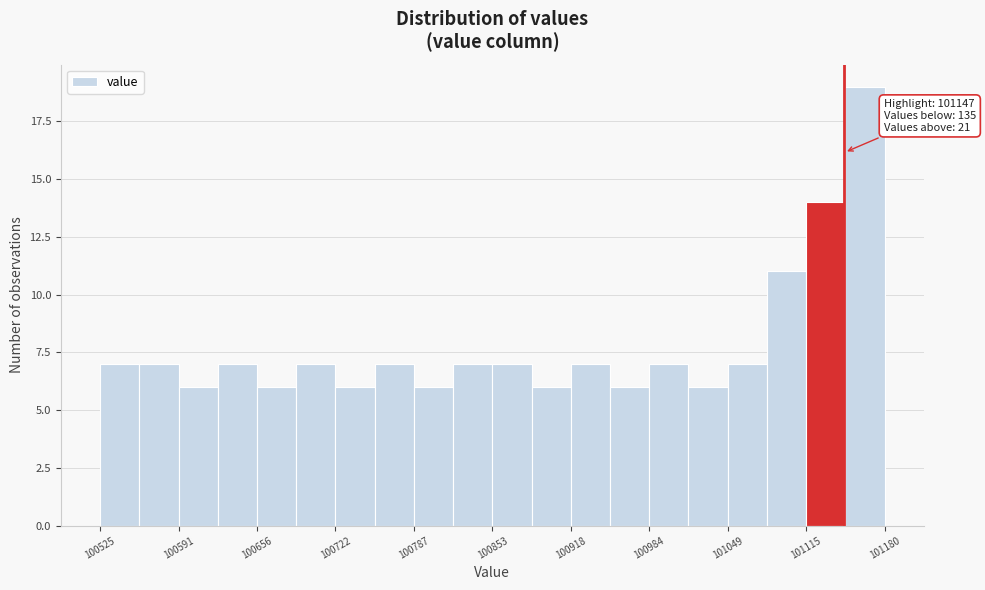

Around what value on the x-axis is the tallest bar? Give the approximate position of its centre, as read against the axis.

101160